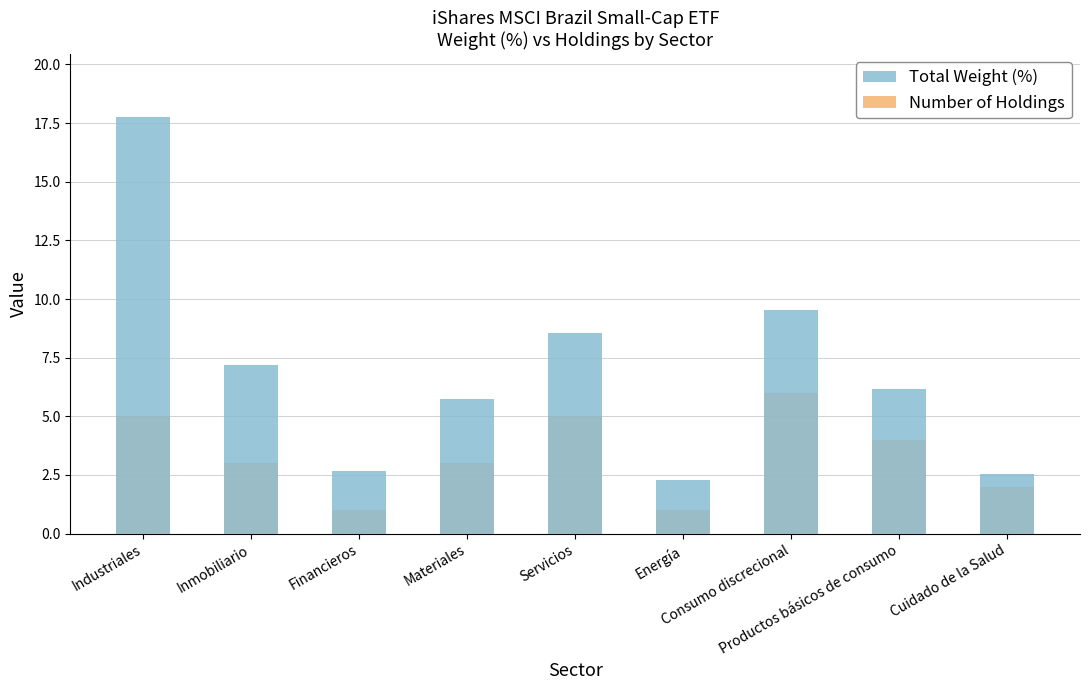

What is the value of the Total Weight (%) bar at the 7th from the left?

9.5